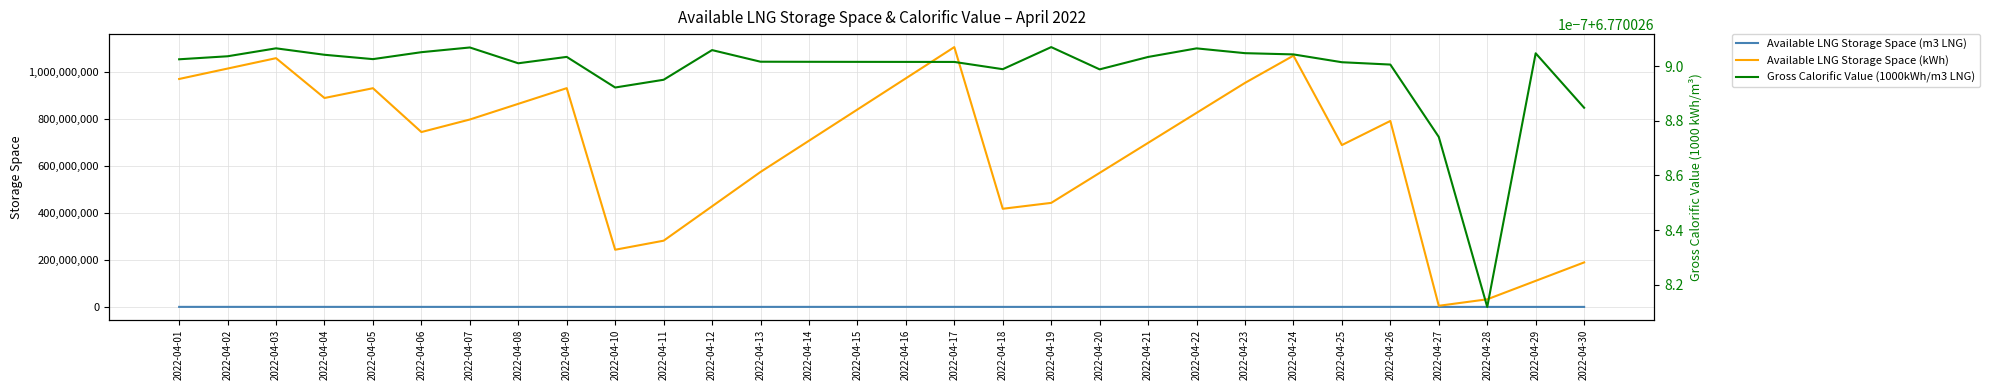

What is the average value of the Gross Calorific Value (1000kWh/m3 LNG) series?

6.8